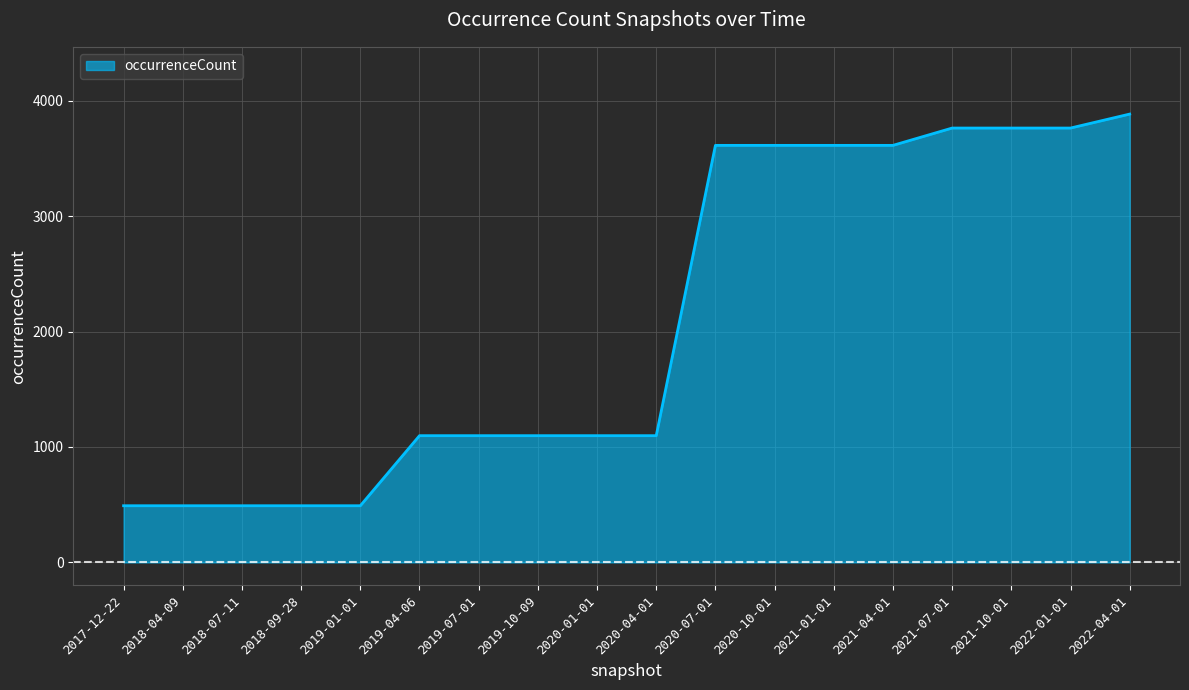

What is the difference between the values at 2021-01-01 and 2019-04-06?

2515